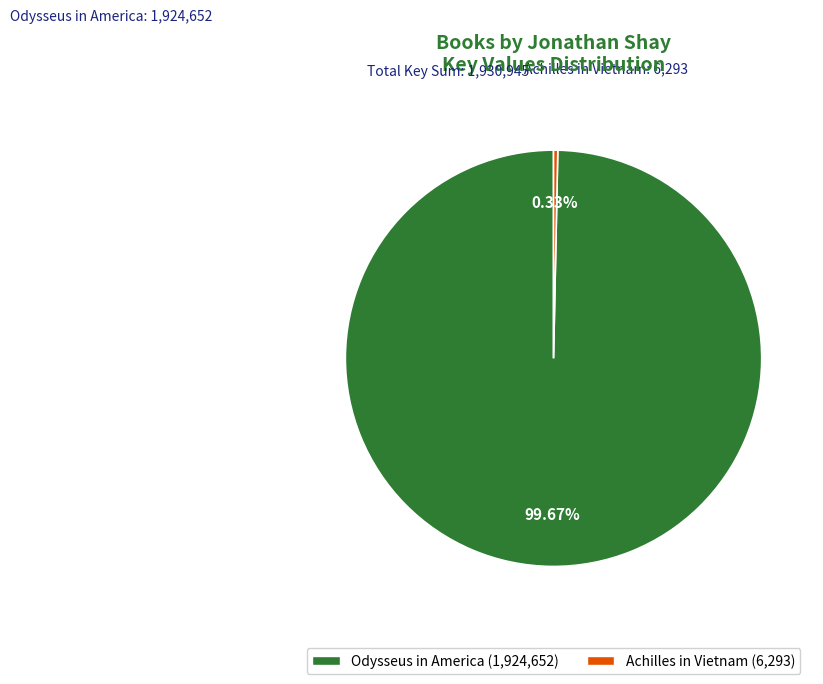

Which slice represents more than half of the pie?

Odysseus in America (1,924,652)